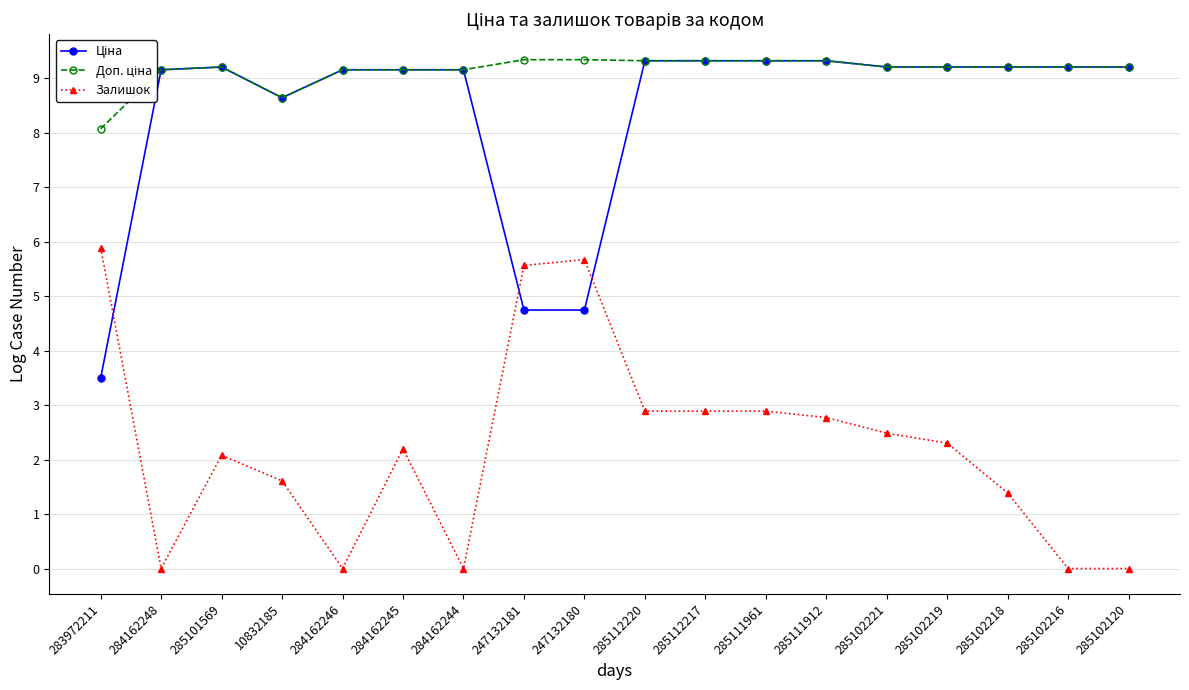

What is the value of the Залишок point at the 13th from the left?

2.8